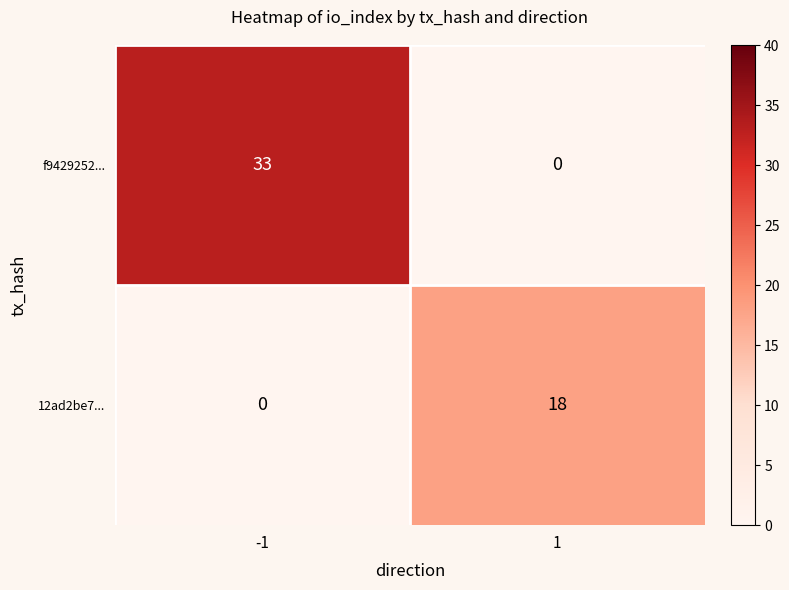

Which series has the widest spread of values?

f9429252...